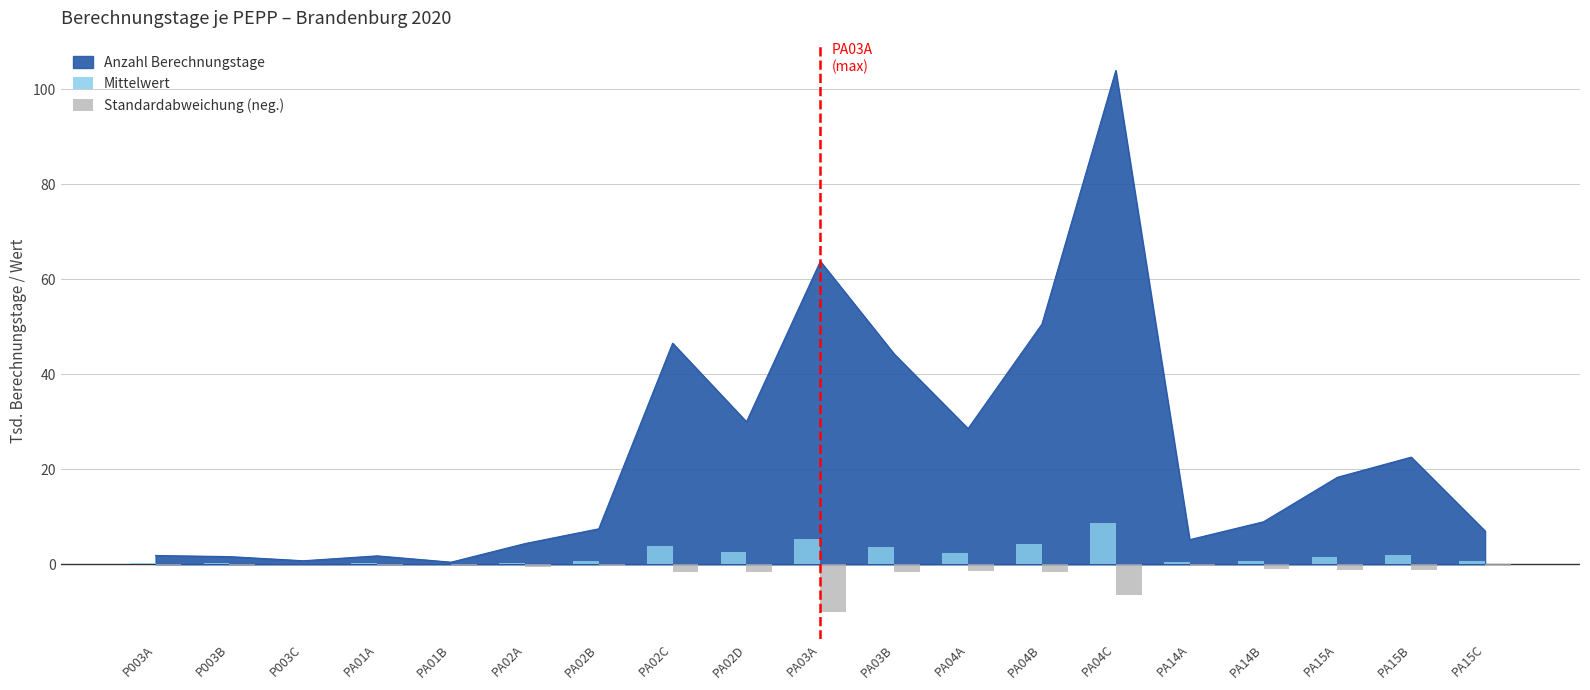

What is the highest value of the Anzahl Berechnungstage series?

103.9